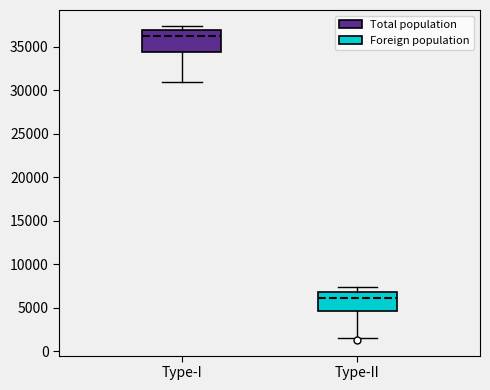

Which box's median line is the lowest?

Type-II